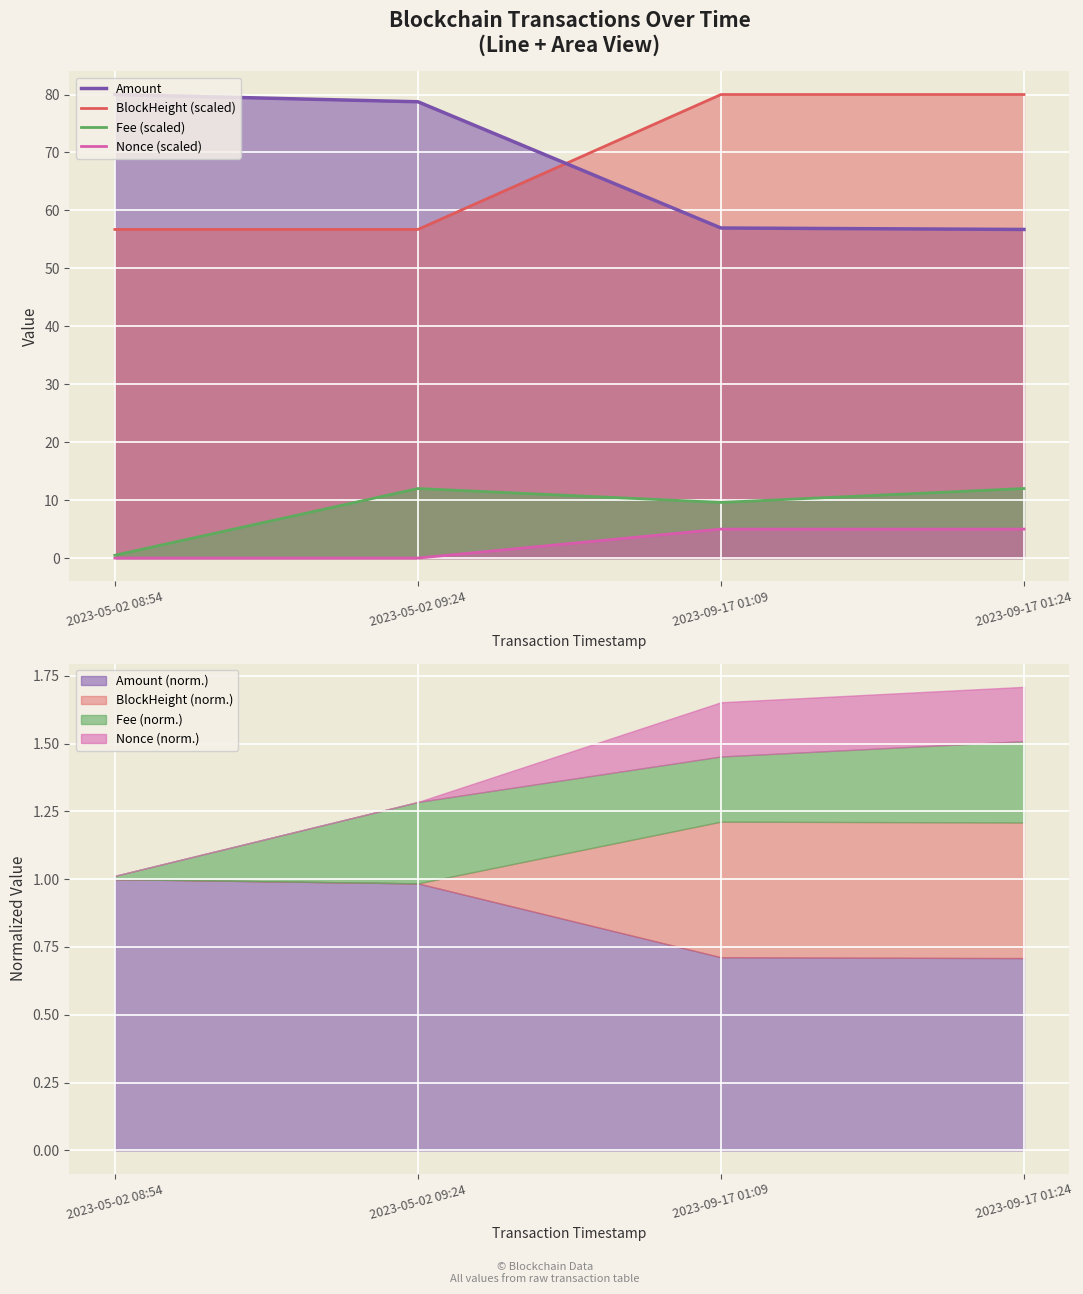

Count the number of data series in this chart.

4